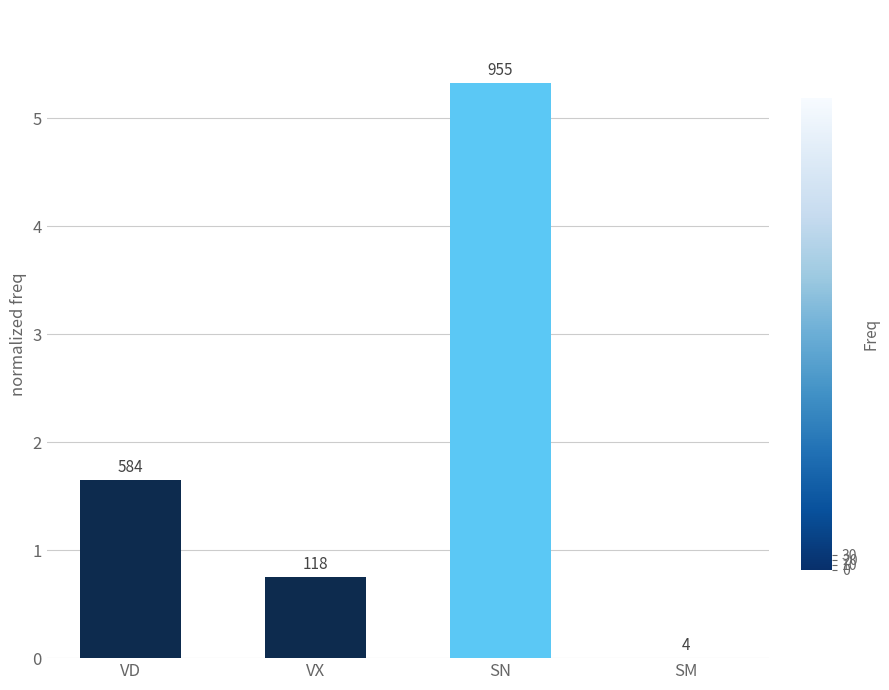

What value does the data have at VD?

1.6